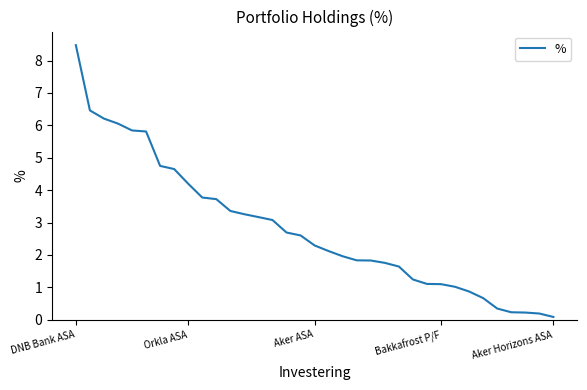

What is the greatest value displayed?

8.5